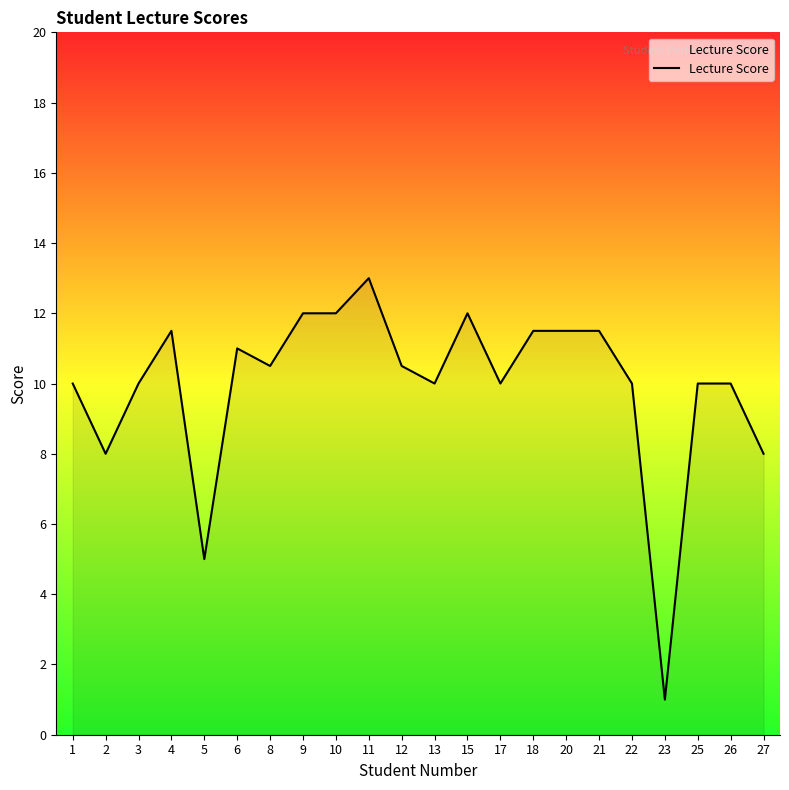

What is the difference between the maximum and minimum values?

12.0